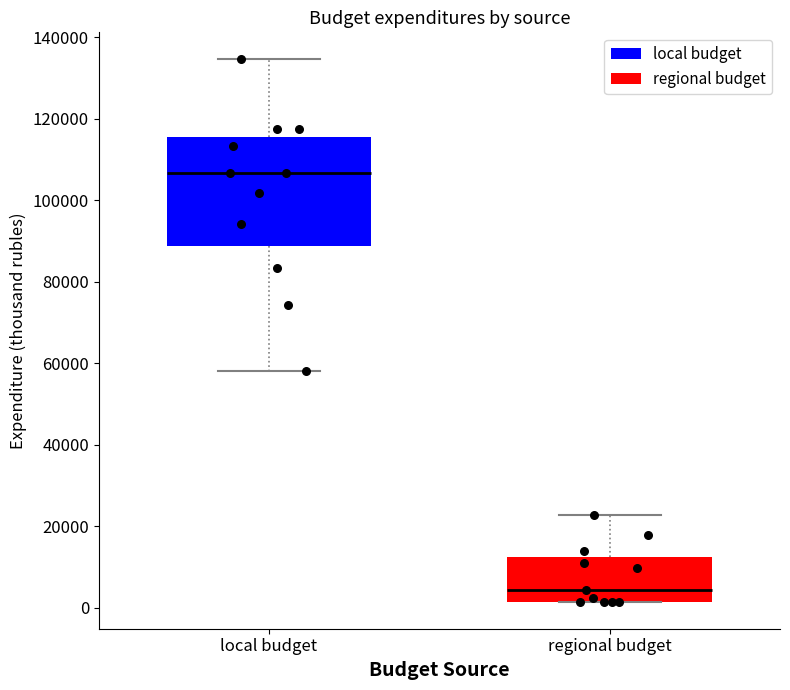

Reading left to right, read every box against the y-axis: the position of its median line, the range the box covers, and the ends of its whiskers. The values are not printed on the chart, so give them approximately, as read against the axis.

local budget: median 106000, box 88000 to 116000, whiskers 58000 to 134000
regional budget: median 4000, box 2000 to 12000, whiskers 2000 to 22000